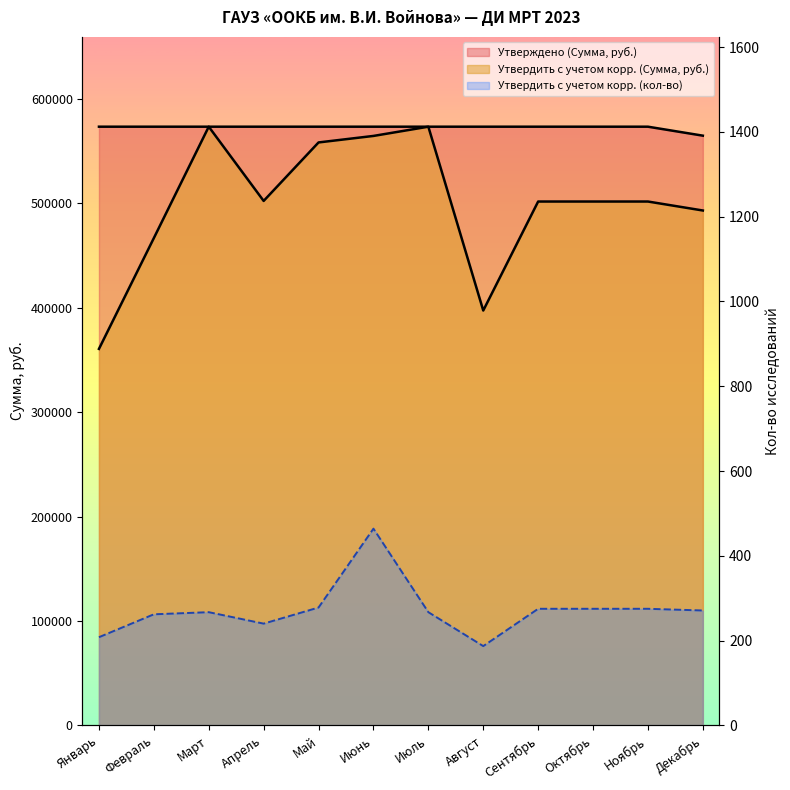

Reading right to left, what are all the values shown in this chart?

Утверждено (Сумма, руб.): 564835.8	573426.5	573426.5	573426.5	573426.5	573426.5	573426.5	573426.5	573426.5	573426.5	573426.5	573426.5
Утвердить с учетом корректировки (Сумма, руб.): 493154.8	501745.5	501745.5	501745.5	397343.9	573426.5	564578.1	558340.8	502328.5	573426.5	466749.2	360589.1
Утвердить с учетом корректировки (кол-во): 271.0	275.0	275.0	275.0	187.0	267.0	464.0	278.0	240.0	267.0	262.0	208.0